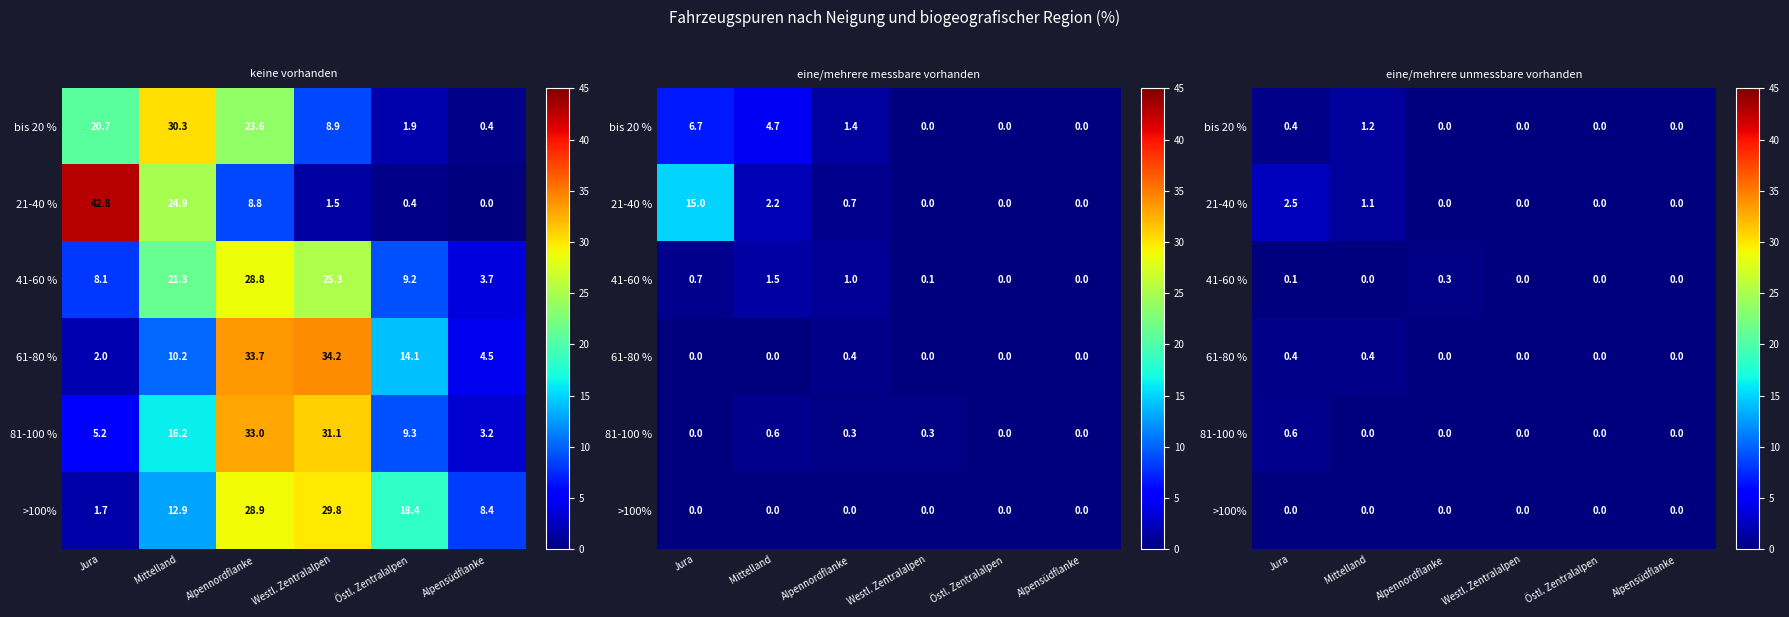

Which series changed the most between Jura and Östl. Zentralalpen?

21-40 %